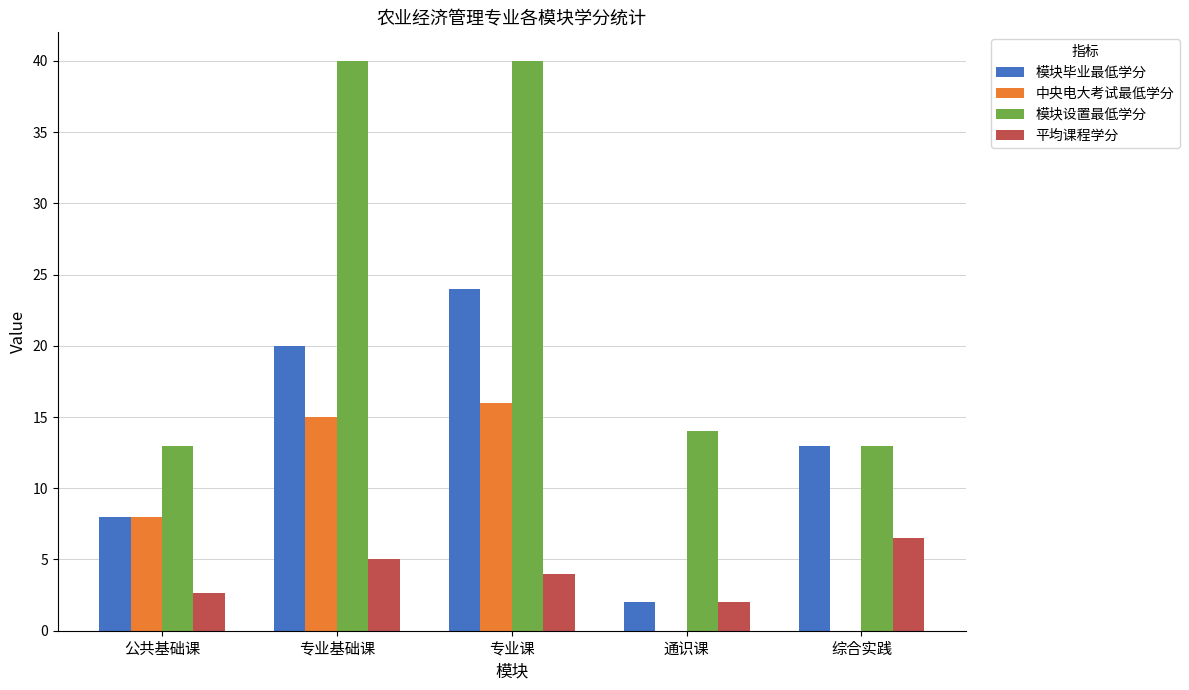

Count the number of categories in the chart.

5